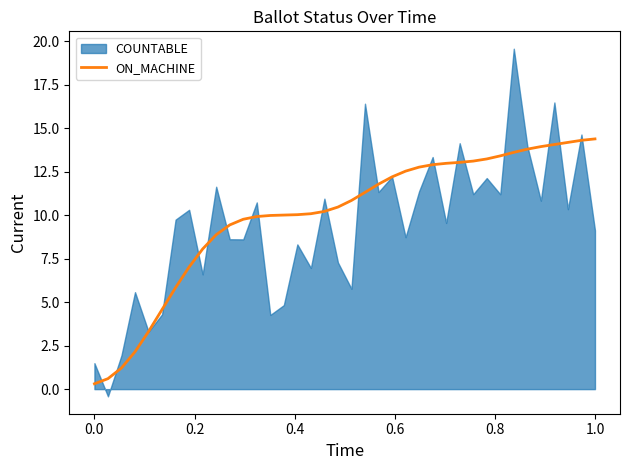

The value of ON_MACHINE at 1.0 is 9.2. True or false?

False